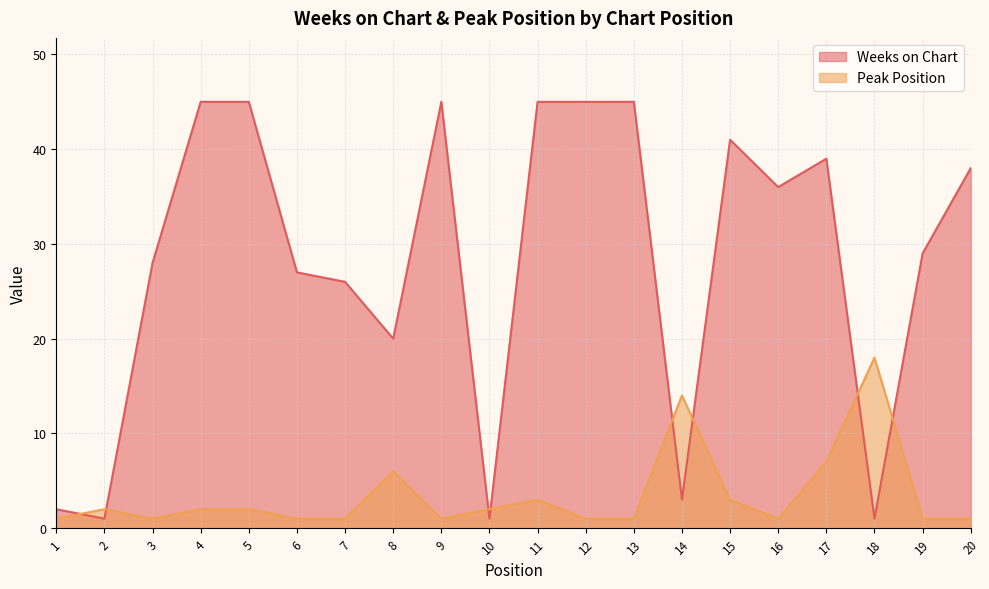

Between which two adjacent categories do Peak Position and Weeks on Chart first intersect?

1 and 2